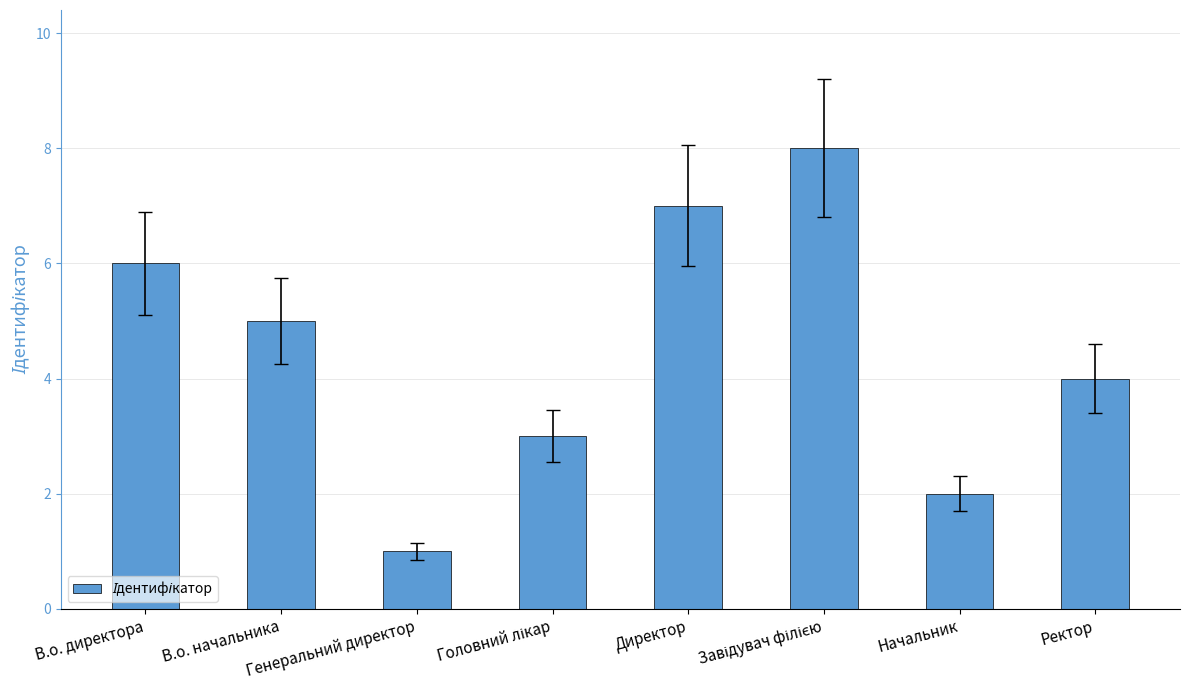

What is the value of the 4th bar from the left?

3